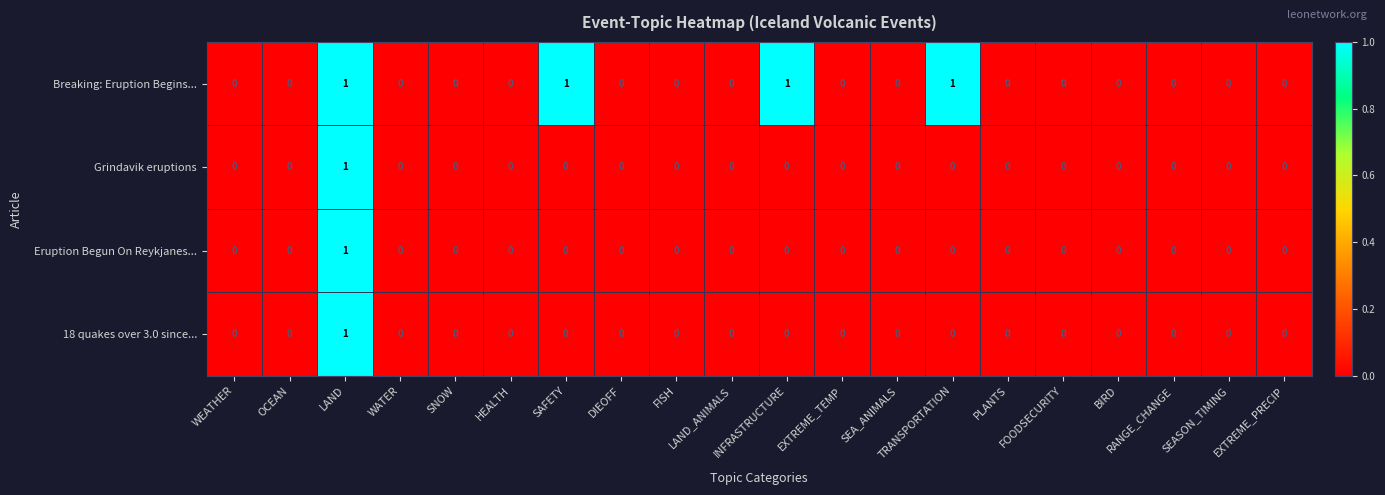

Which series changed the most between TRANSPORTATION and PLANTS?

Breaking: Eruption Begins...